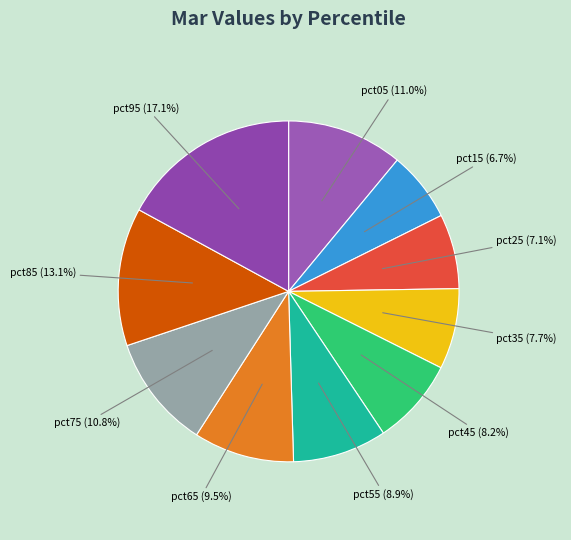

What percentage is NOT represented by pct95?

82.9%